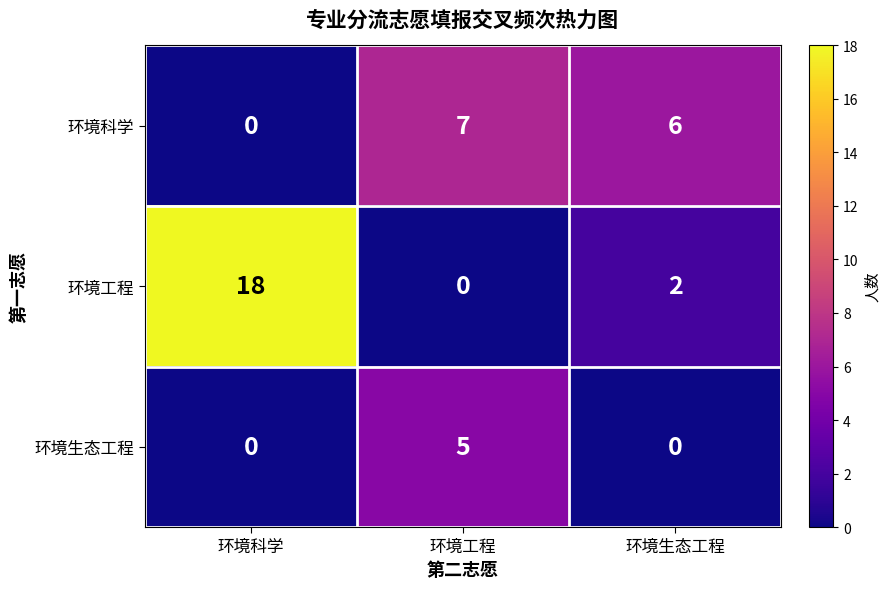

What is the total value across all series at 环境生态工程?

8